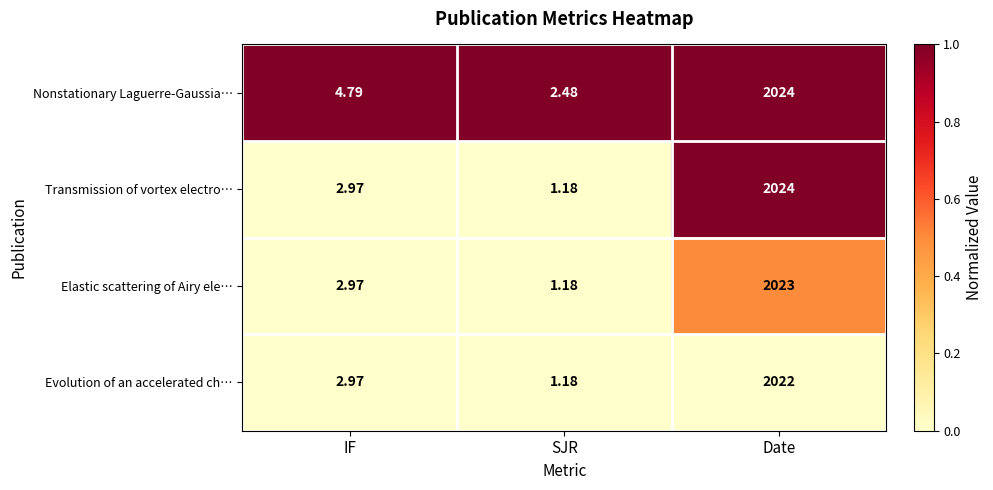

What is the total value across all series at SJR?

6.0